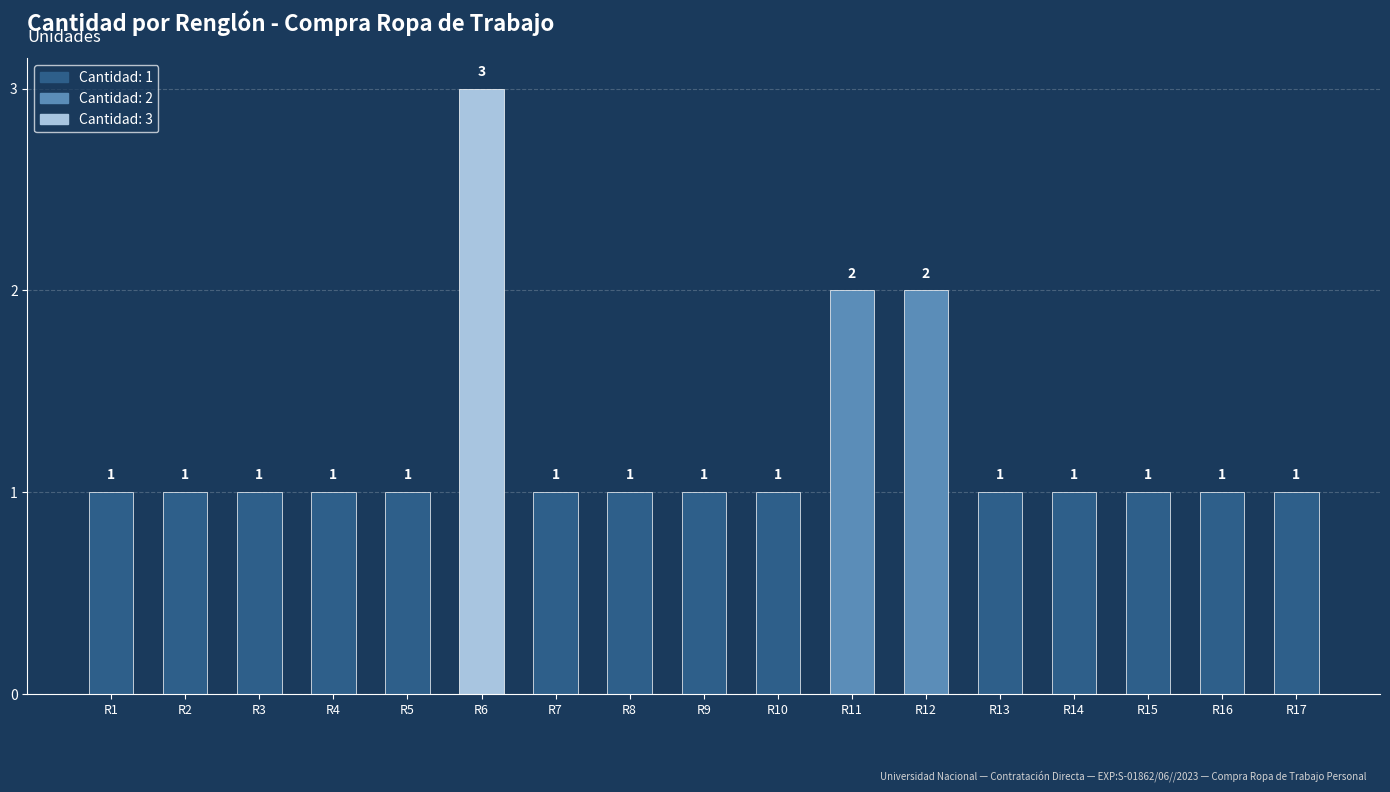

Is it true that the value at R12 is 1?

False